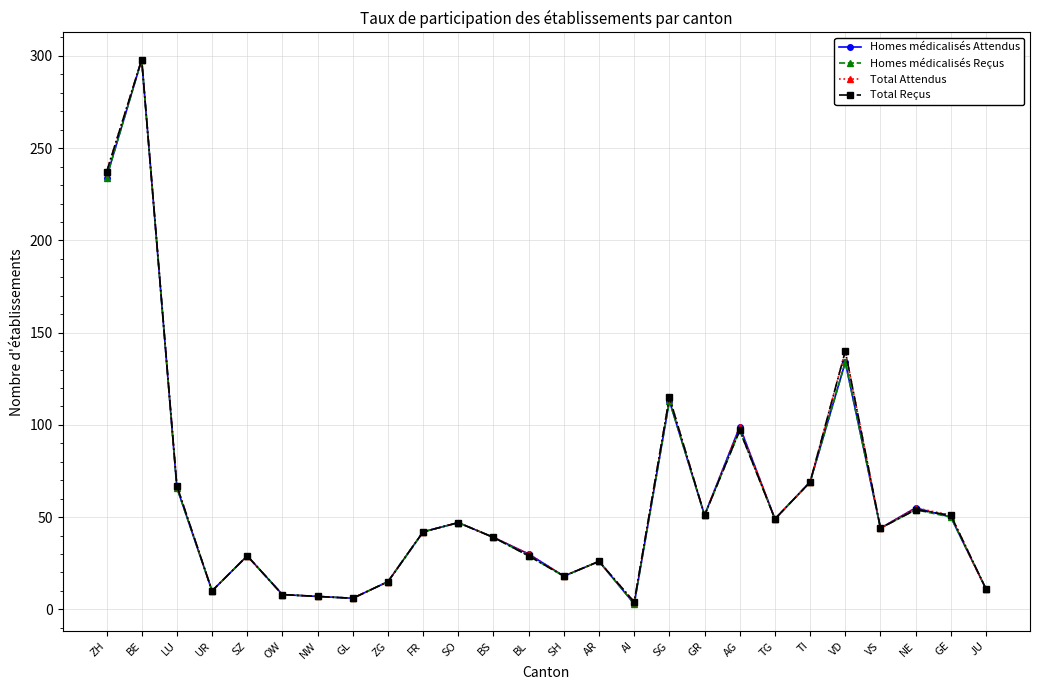

Between AG and GE, which series saw the biggest shift?

Homes médicalisés Attendus